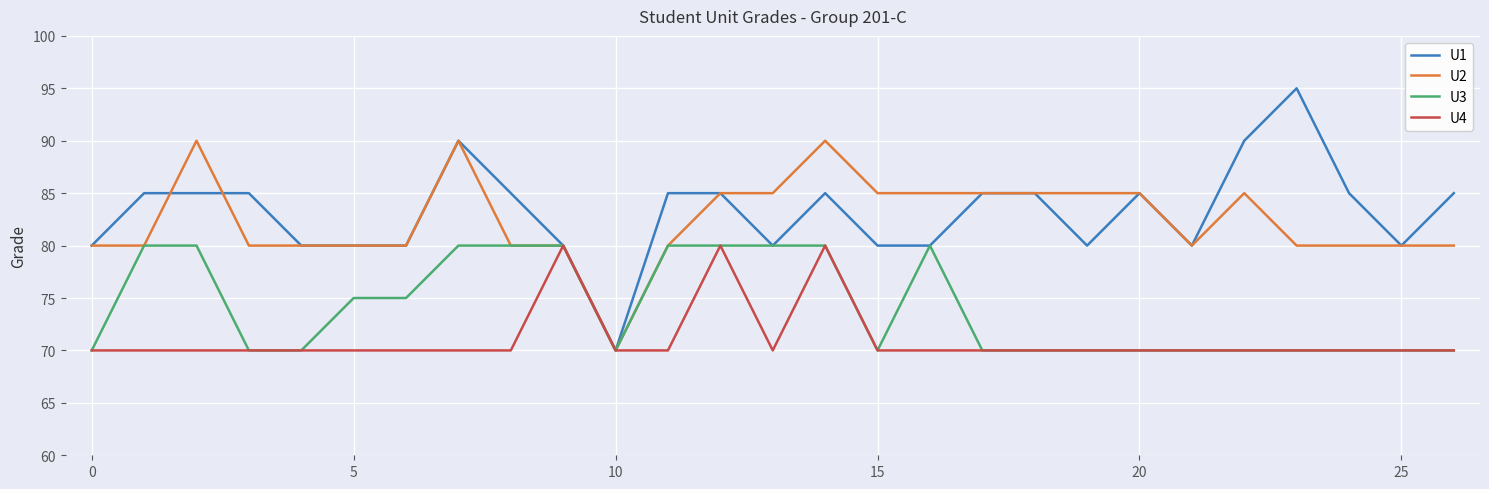

What is the lowest value of the U2 series?

70